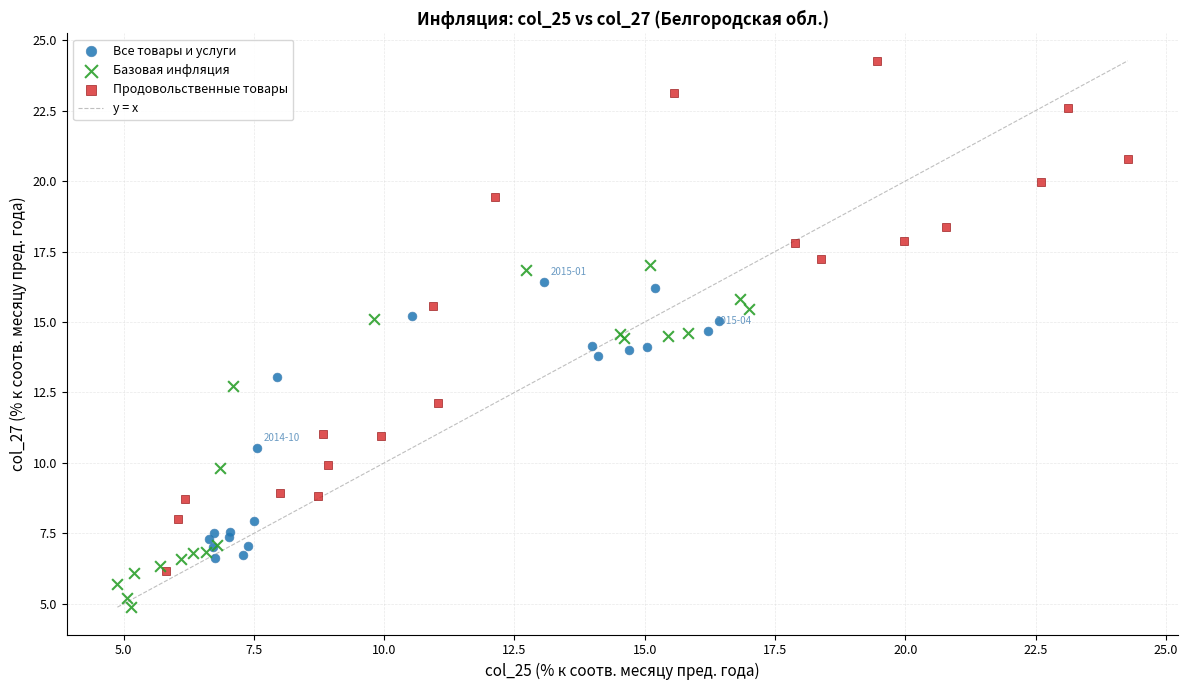

Which series reaches the minimum Y coordinate?

Базовая инфляция